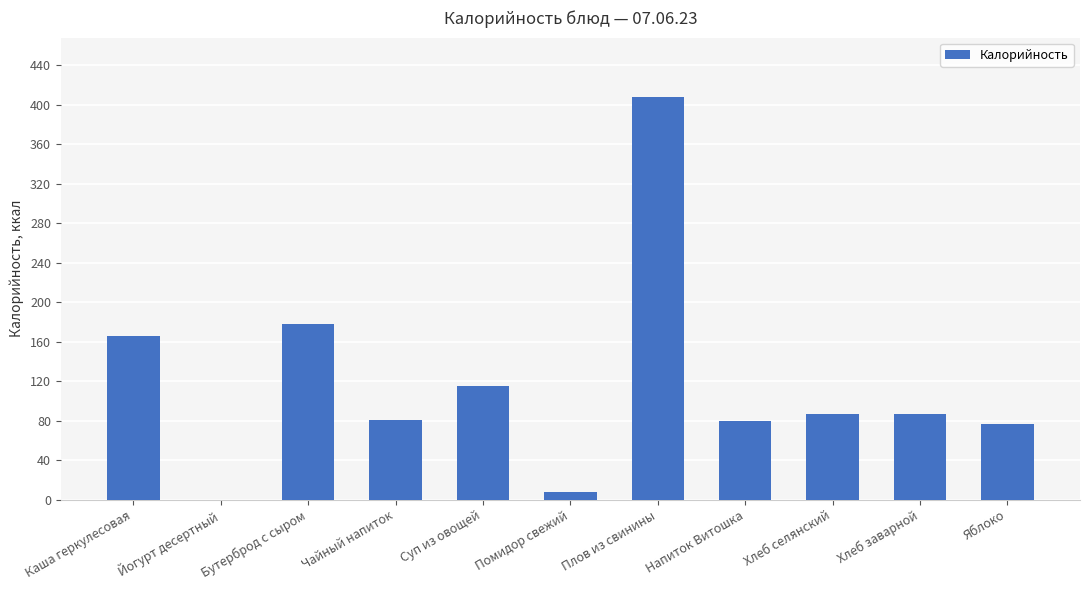

What is the sum of all values?

1286.0